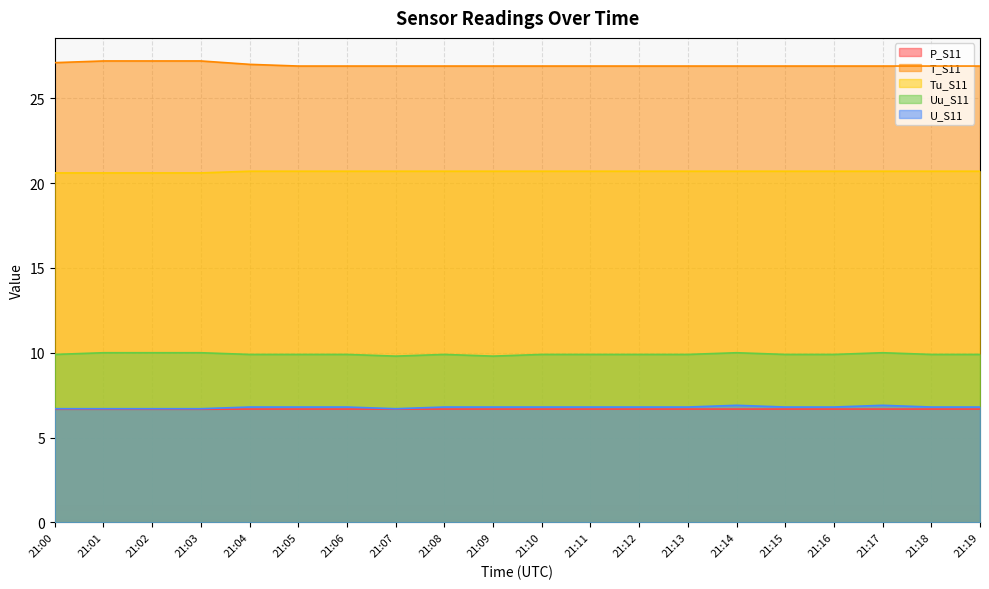

What is the highest value of the Tu_S11 series?

20.7